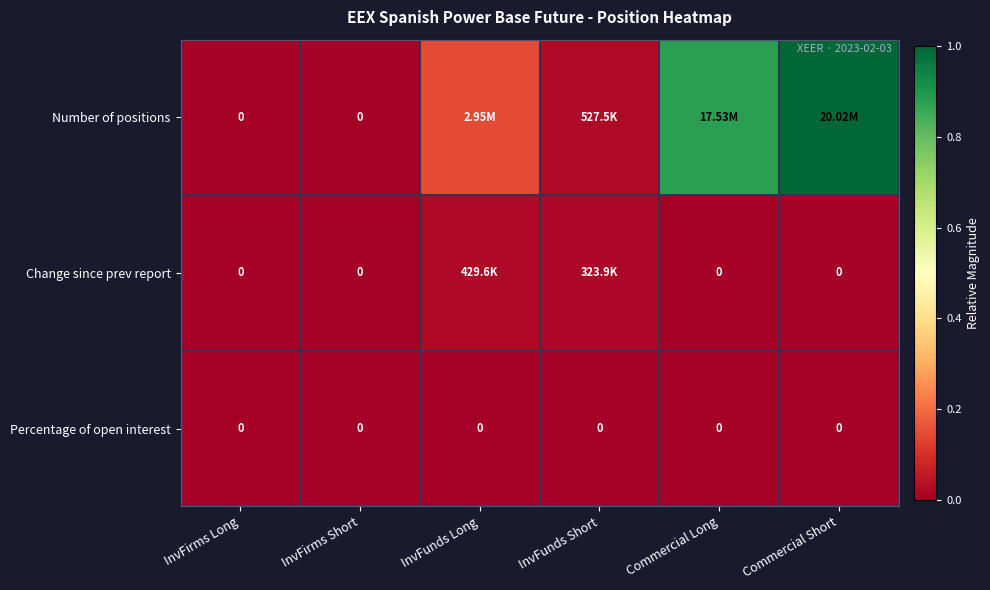

Count the number of categories in the chart.

6